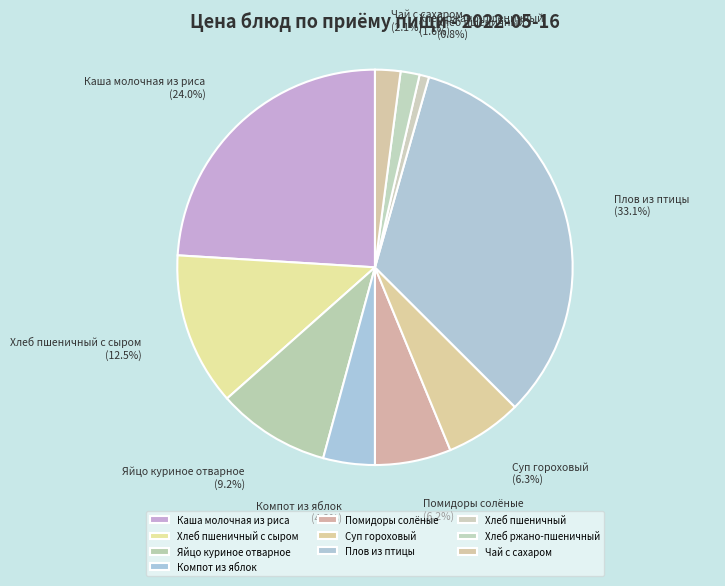

What percentage do Компот из яблок and Хлеб пшеничный с сыром together represent?

16.7%